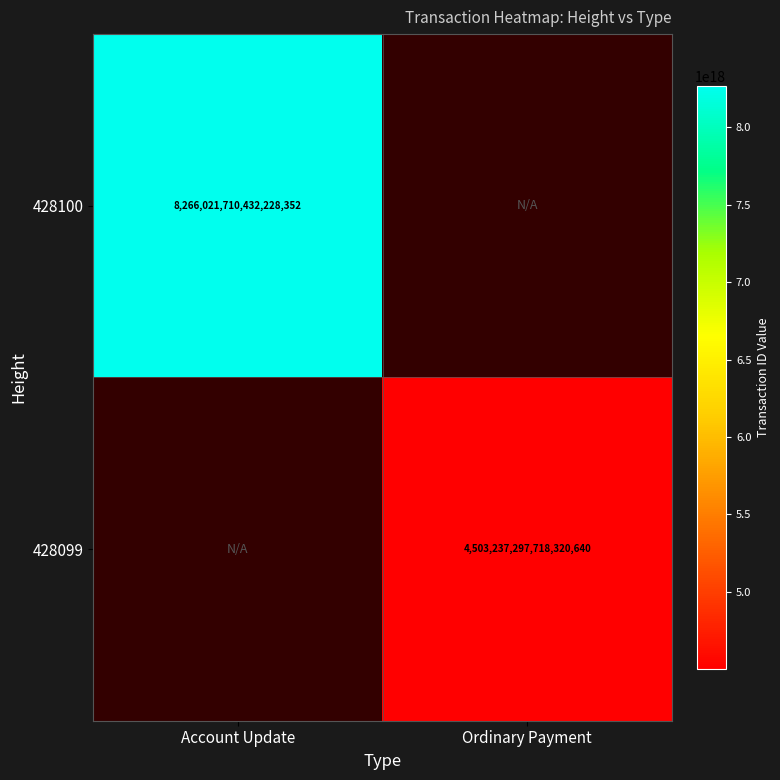

The value of 428099 at Ordinary Payment is 4503237297718320640. True or false?

True